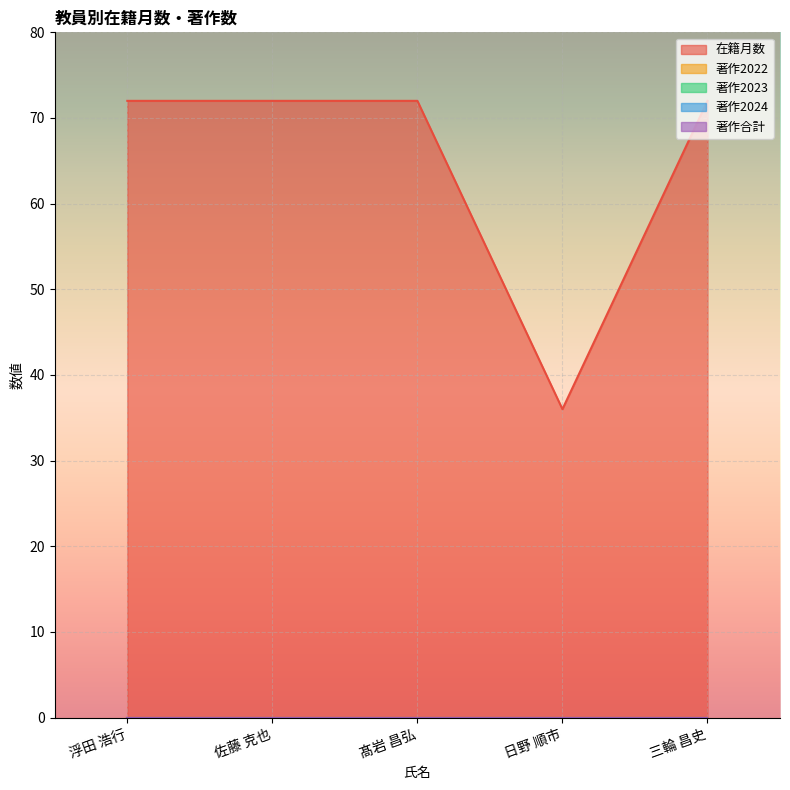

The 在籍月数 series shows 20 at 日野 順市. True or false?

False